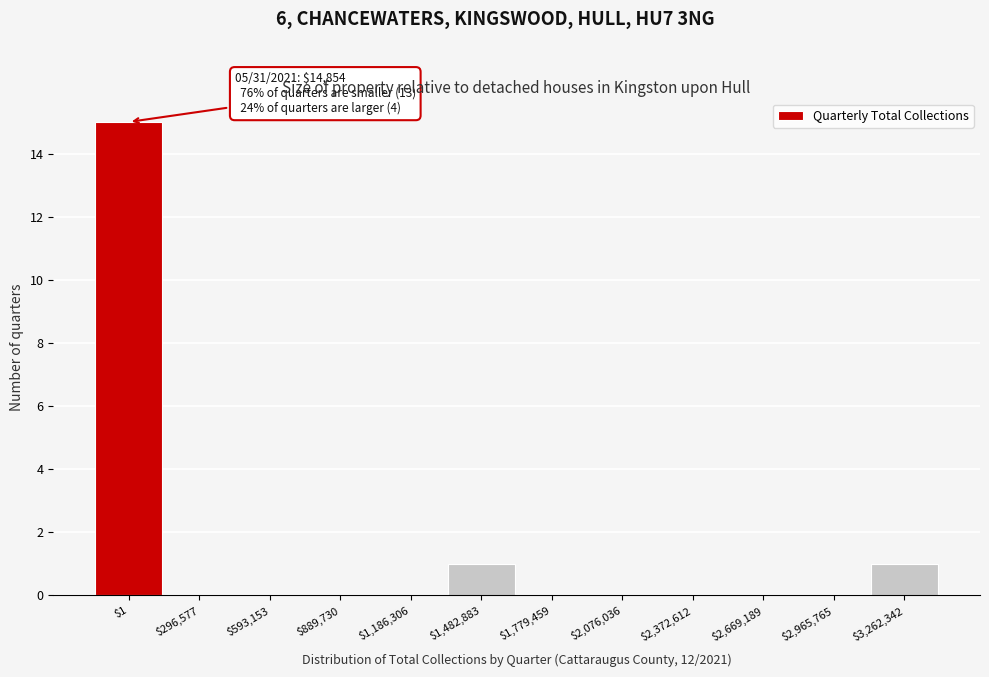

Which label corresponds to the largest value in the chart?

$1